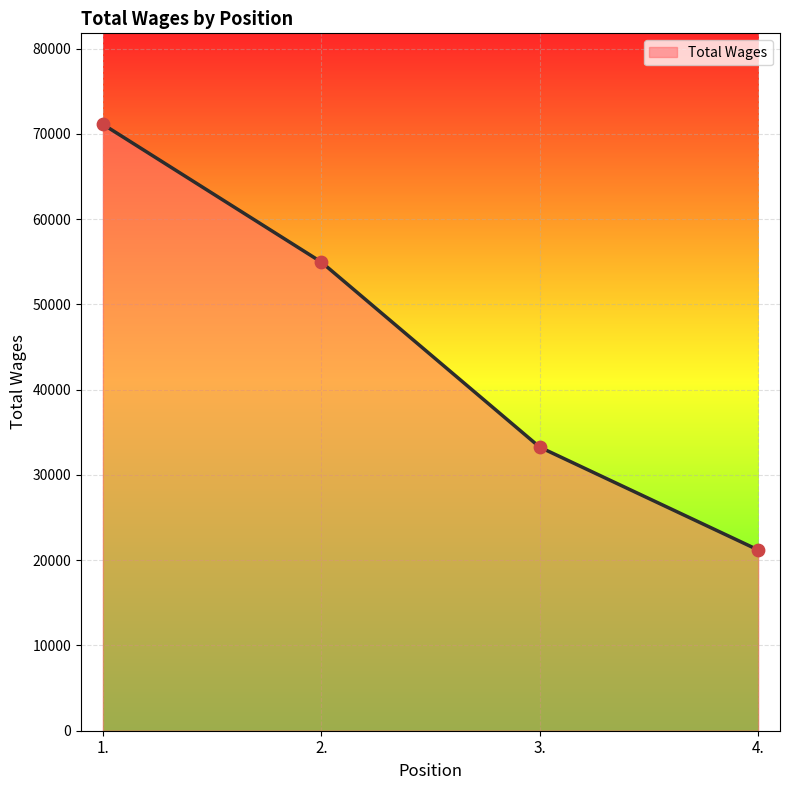

Approximately how many times larger is the value at 2. compared to 4.?

2.6